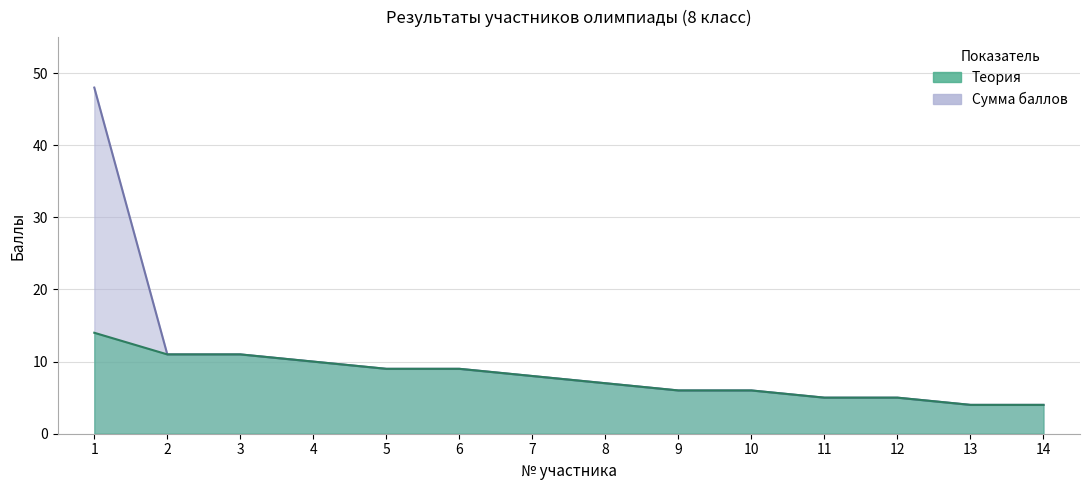

What is the total value across all series at 10?

12